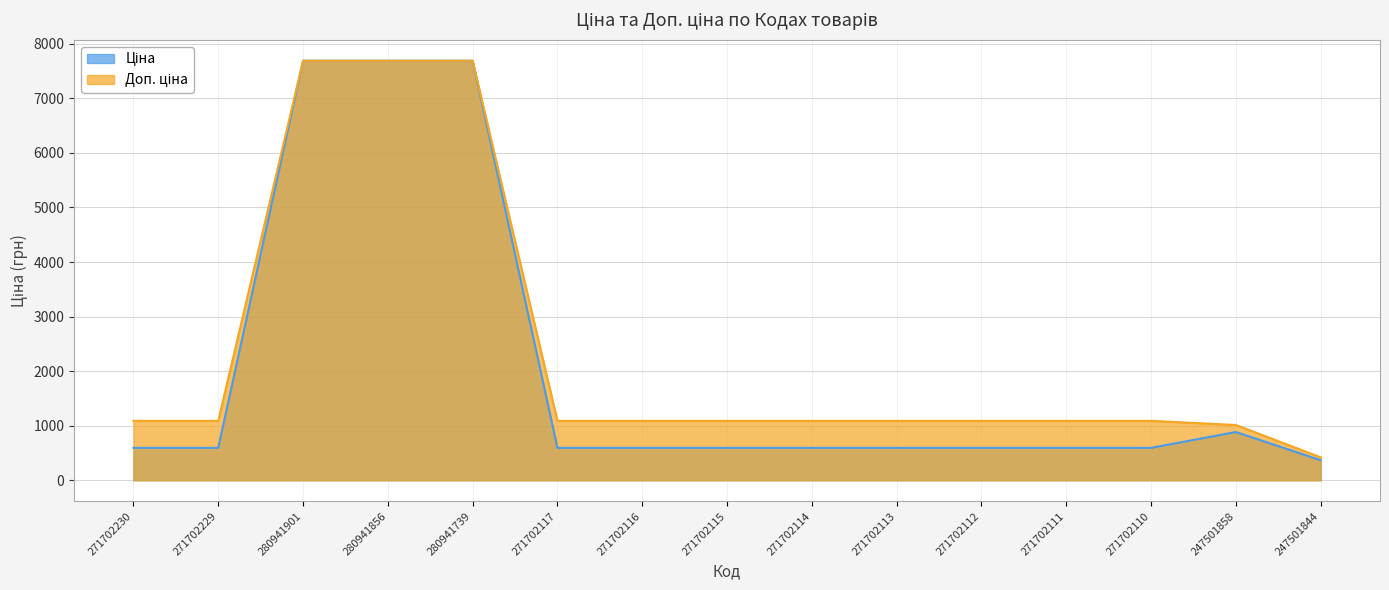

How many data points does each series have?

15